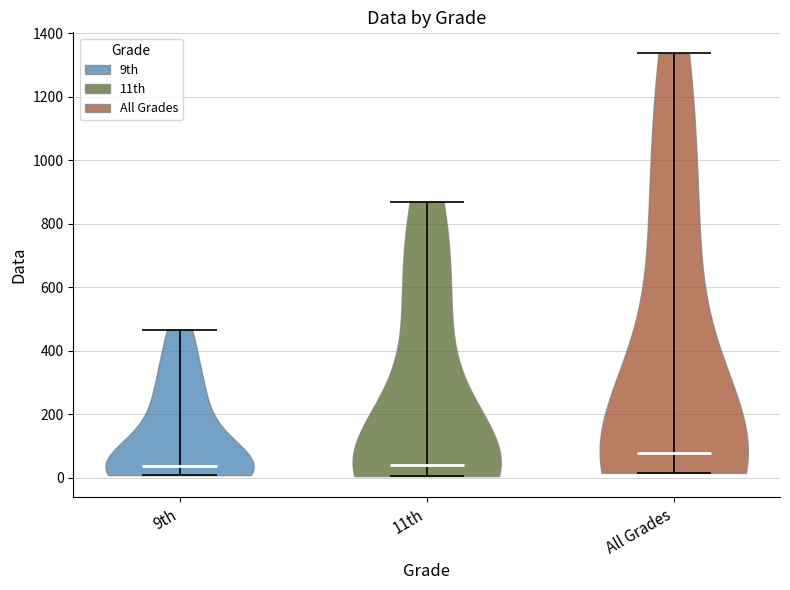

Reading left to right, read every violin against the y-axis: where its median line is, and the lowest and highest points it reaches. The values are not printed on the chart, so give them approximately, as read against the axis.

9th: median line 40, lowest point 0, highest point 460
11th: median line 40, lowest point 0, highest point 880
All Grades: median line 80, lowest point 20, highest point 1340